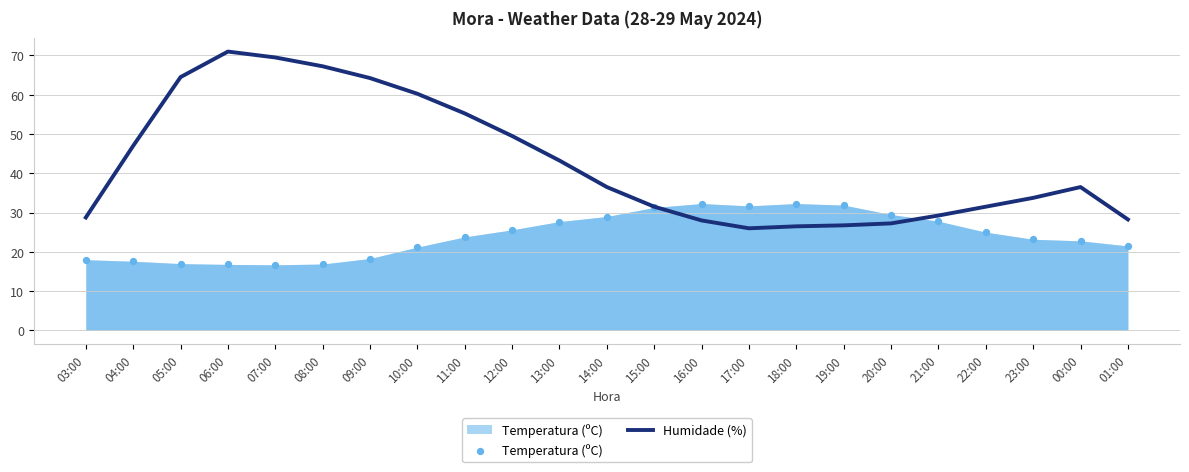

Which series has the largest total across all categories?

Humidade (%)